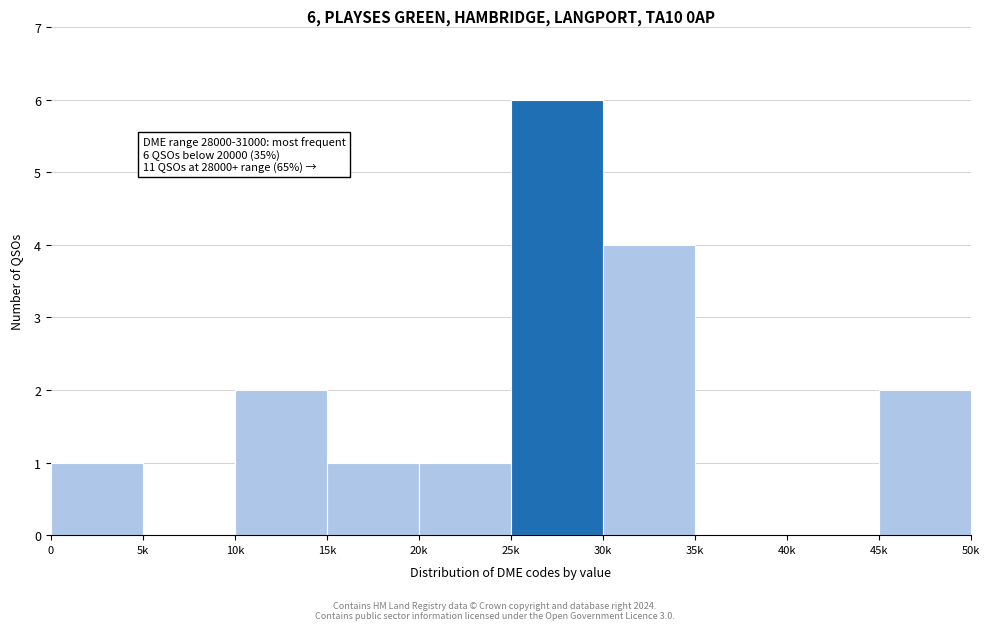

Reading left to right, list all the values displayed in this chart.

0=1	5k=0	10k=2	15k=1	20k=1	25k=6	30k=4	35k=0	40k=0	45k=2